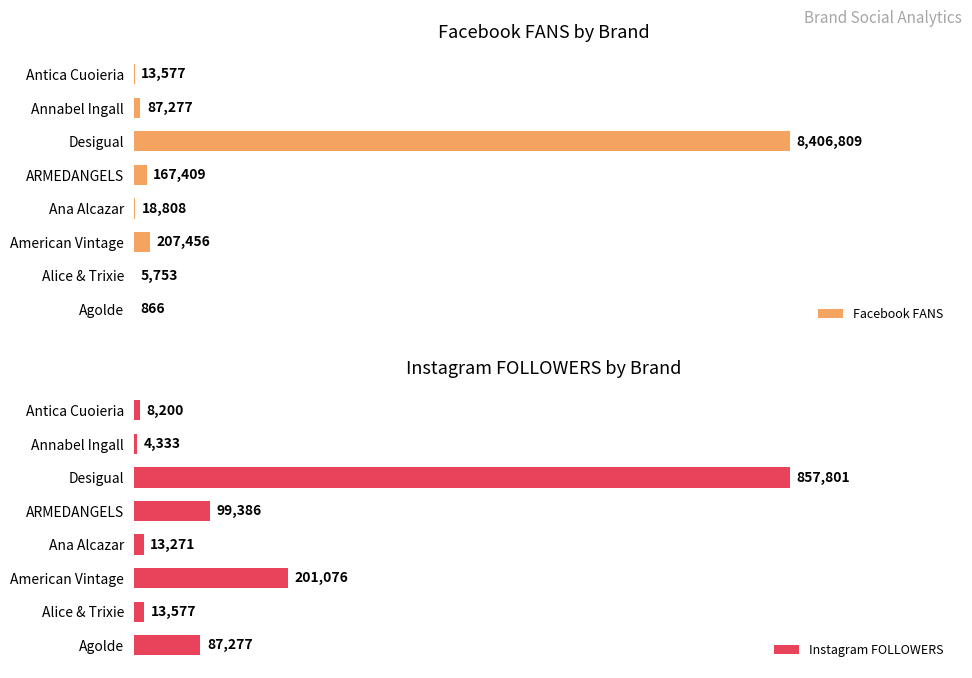

At Antica Cuoieria, list the series in order from largest to smallest.

Facebook Fans, Instagram Followers